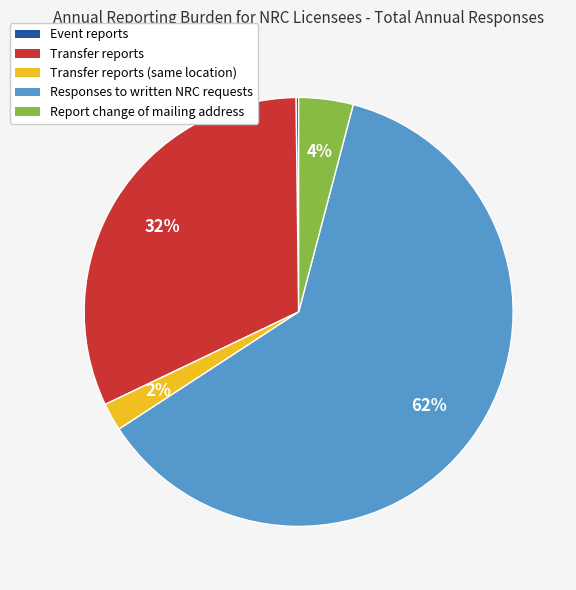

To the nearest percent, what is the average slice percentage?

20%